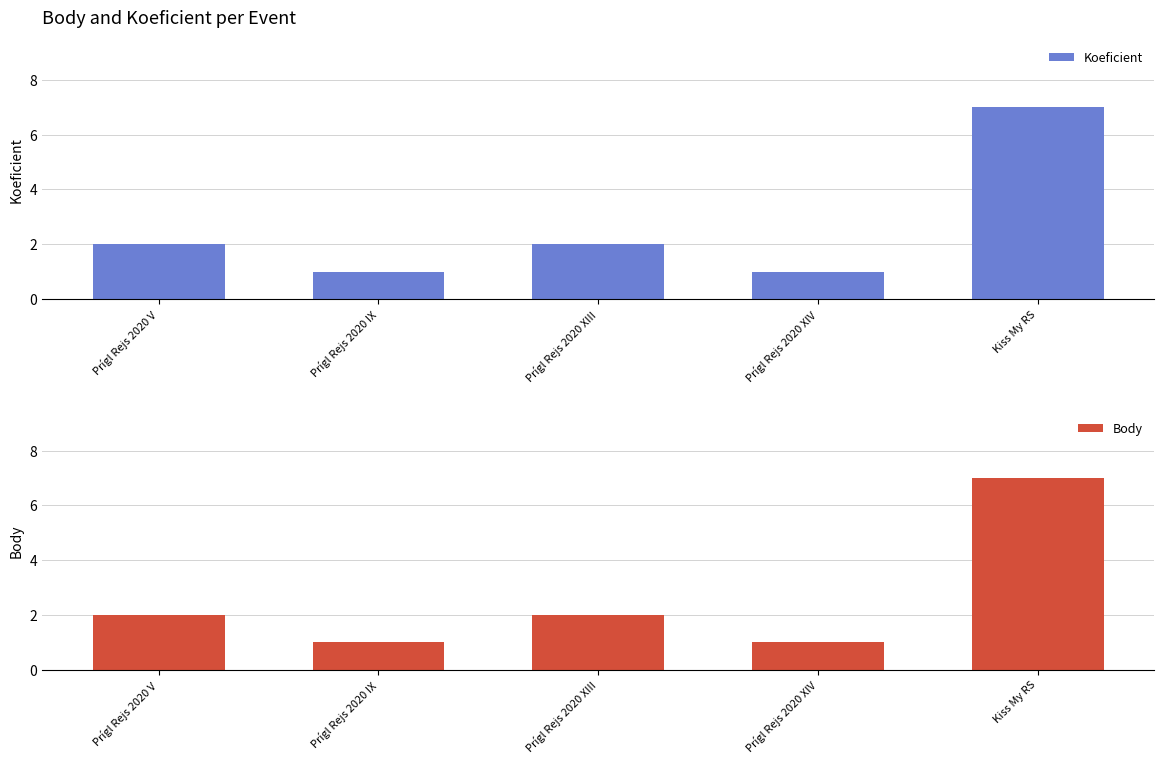

The value of Body at Prígl Rejs 2020 XIII is 1. True or false?

False